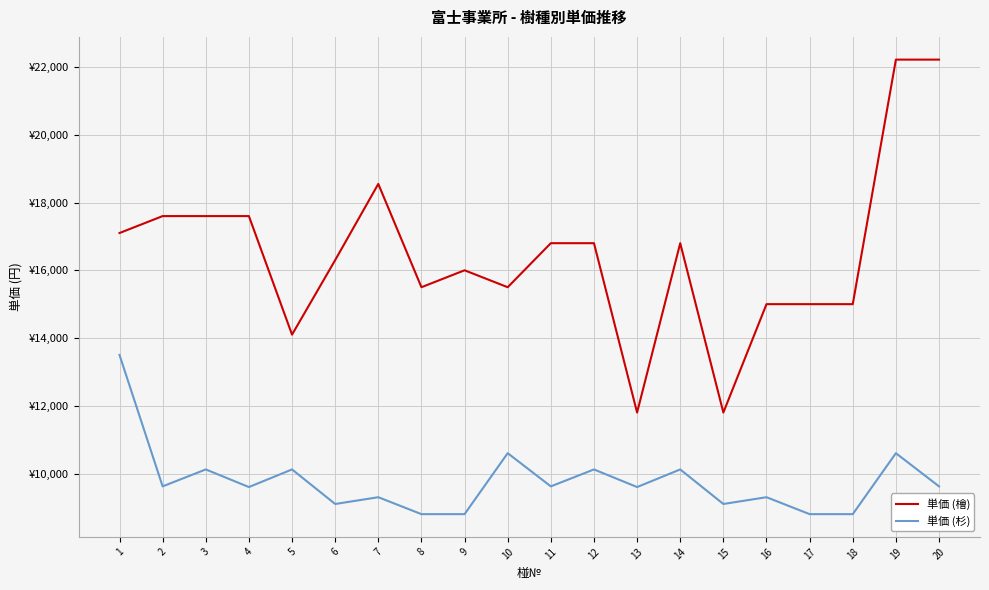

In 単価 (檜), how many points are lower than both neighbors (excluding endpoints)?

5